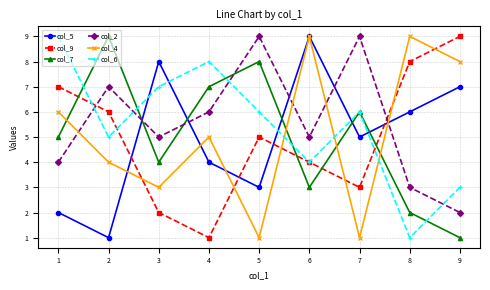

What is the value of the col_4 point at the 9th from the left?

8